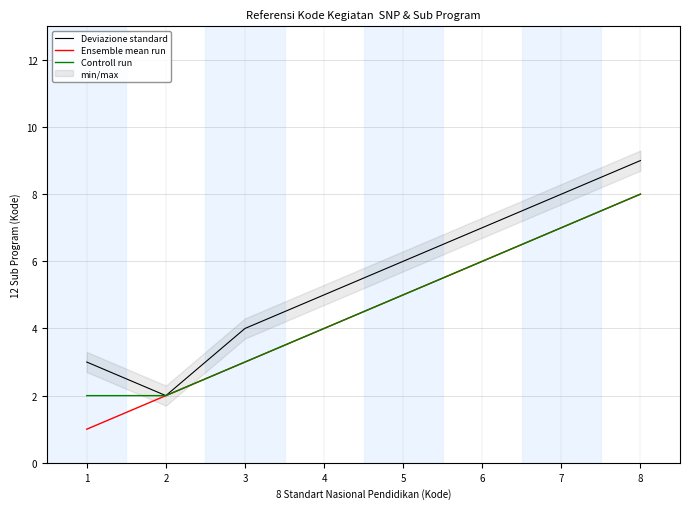

What is the minimum value for Controll run?

2